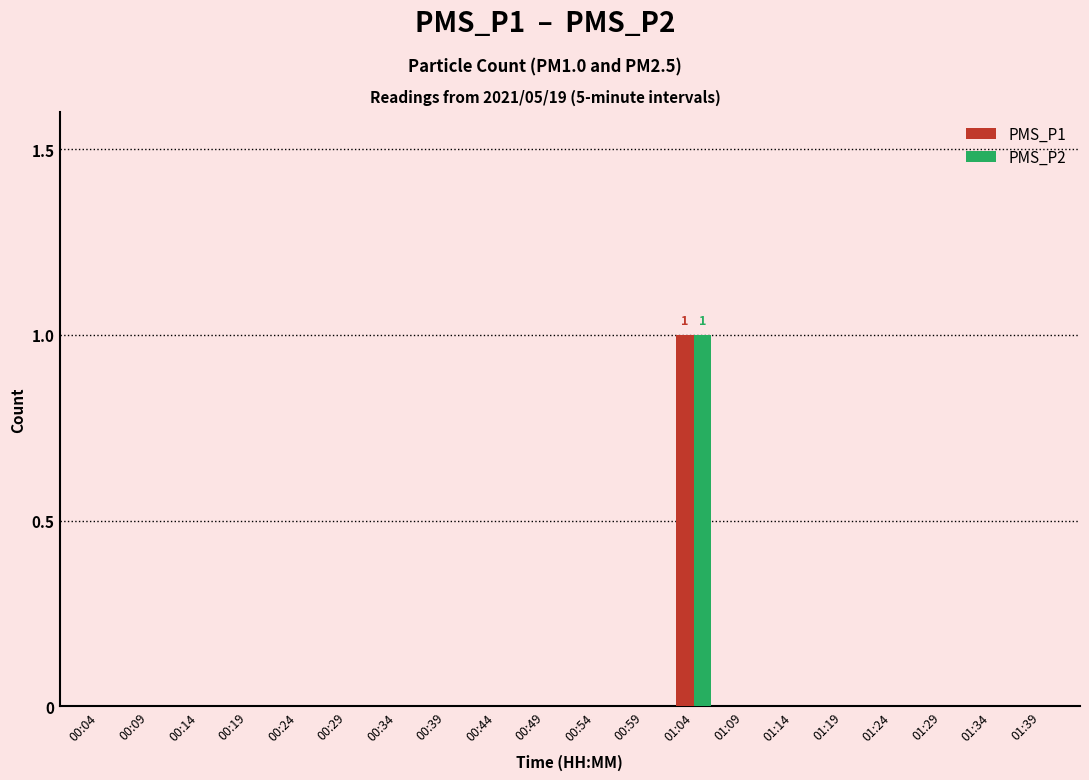

Reading left to right, transcribe all the data shown in this chart.

PMS_P1: 00:04=0	00:09=0	00:14=0	00:19=0	00:24=0	00:29=0	00:34=0	00:39=0	00:44=0	00:49=0	00:54=0	00:59=0	01:04=1	01:09=0	01:14=0	01:19=0	01:24=0	01:29=0	01:34=0	01:39=0
PMS_P2: 00:04=0	00:09=0	00:14=0	00:19=0	00:24=0	00:29=0	00:34=0	00:39=0	00:44=0	00:49=0	00:54=0	00:59=0	01:04=1	01:09=0	01:14=0	01:19=0	01:24=0	01:29=0	01:34=0	01:39=0